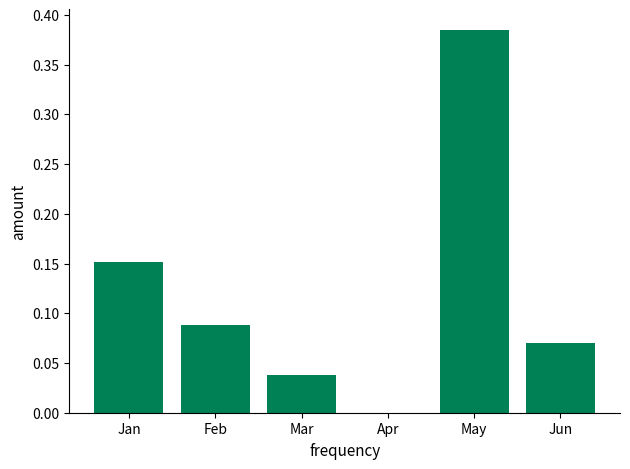

Between May and Feb, which is larger?

May